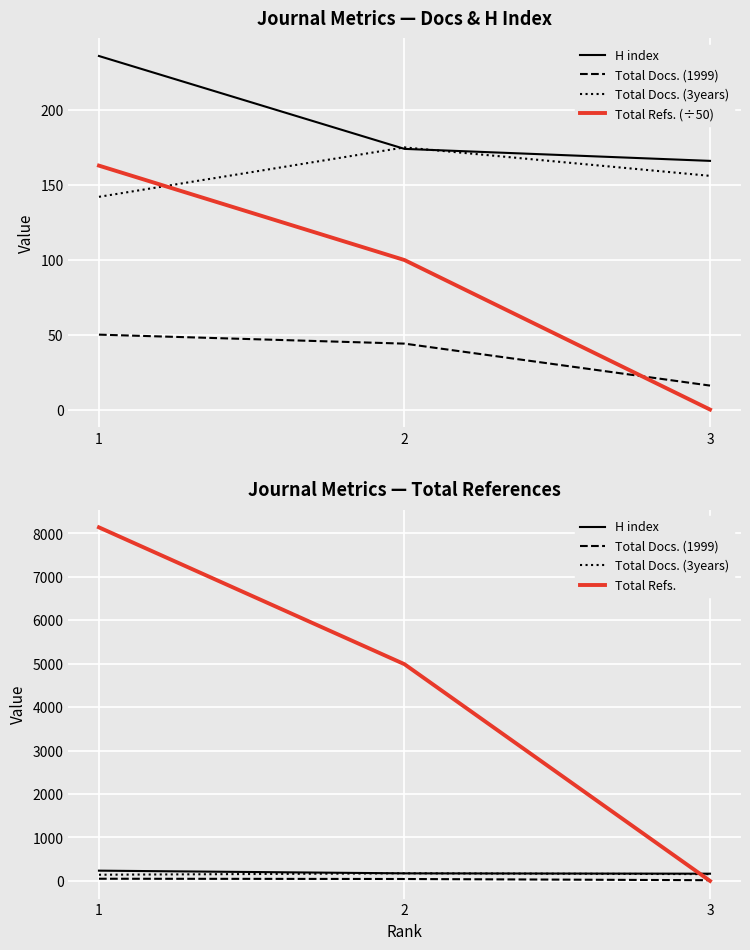

True or false: H index has a value of 58.4 at 2.

False